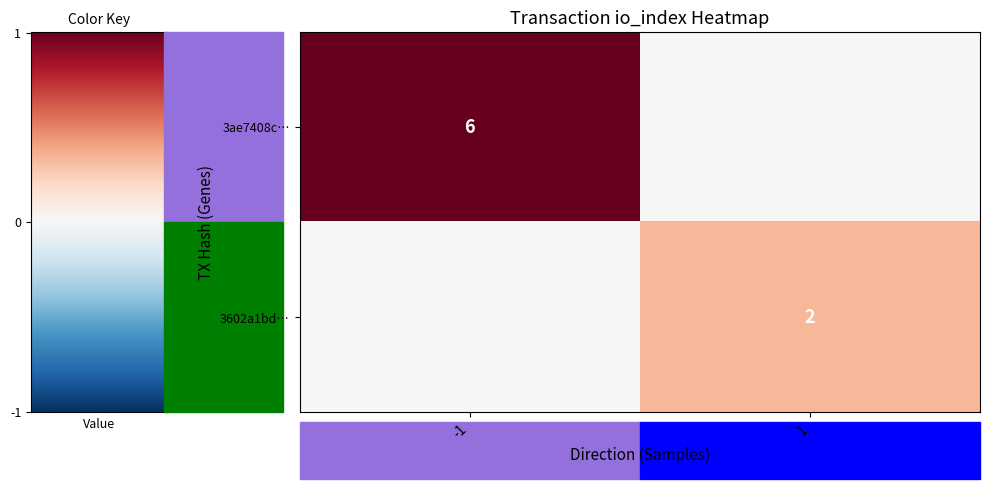

Which category has the lowest value across all series?

1